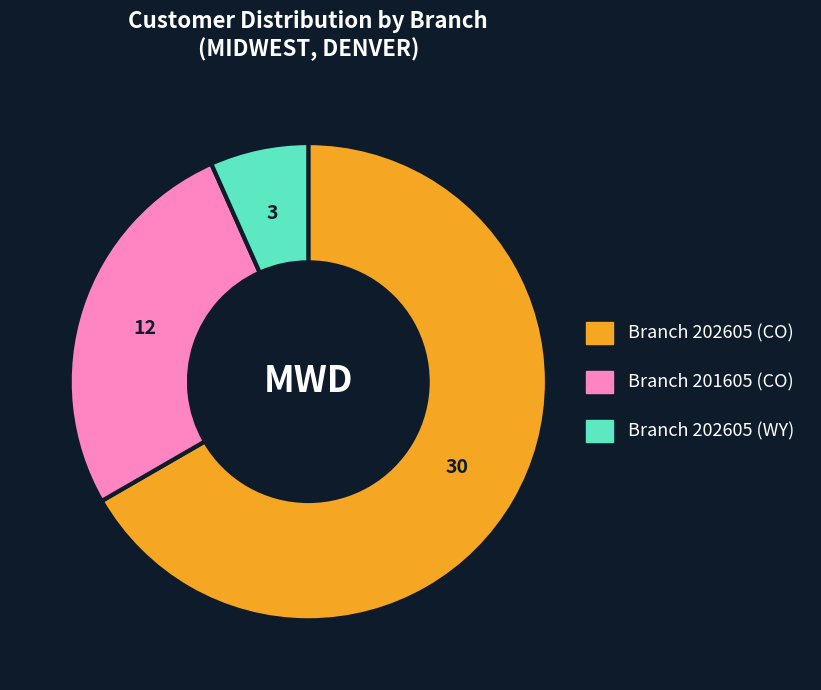

How many segments does this pie chart have?

3